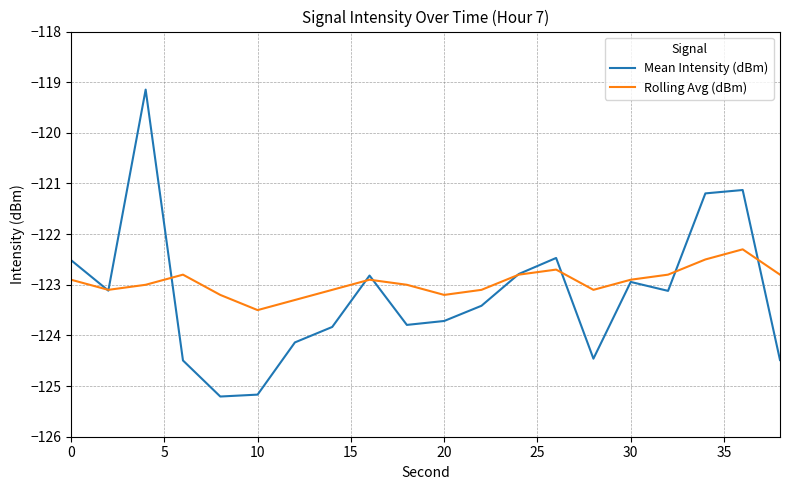

Which series ends up on top after the final intersection of Mean Intensity (dBm) and Rolling Avg (dBm)?

Rolling Avg (dBm)